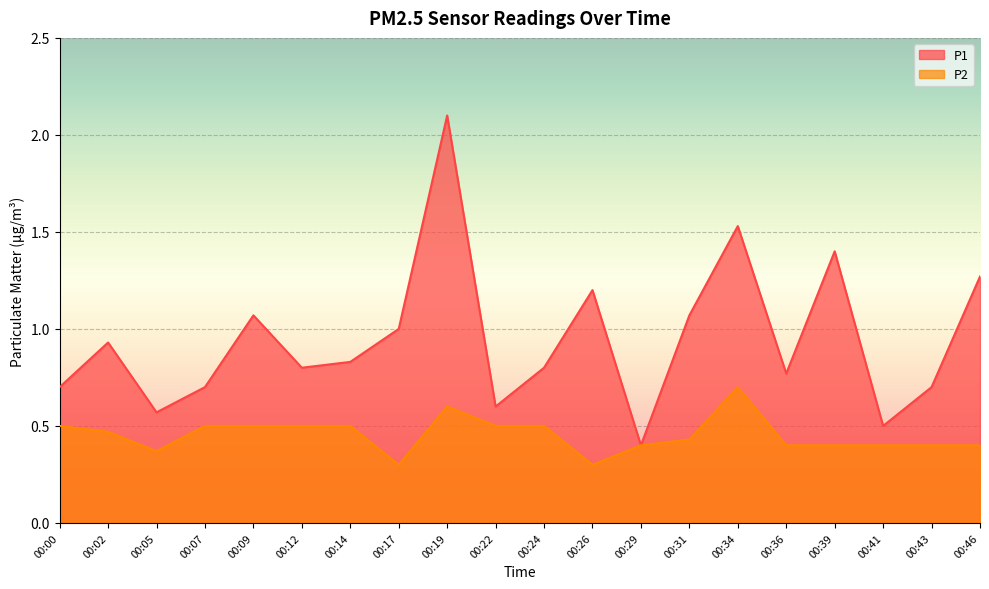

Reading right to left, extract all data points from this chart.

P1: 1.3	0.7	0.5	1.4	0.8	1.5	1.1	0.4	1.2	0.8	0.6	2.1	1.0	0.8	0.8	1.1	0.7	0.6	0.9	0.7
P2: 0.4	0.4	0.4	0.4	0.4	0.7	0.4	0.4	0.3	0.5	0.5	0.6	0.3	0.5	0.5	0.5	0.5	0.4	0.5	0.5